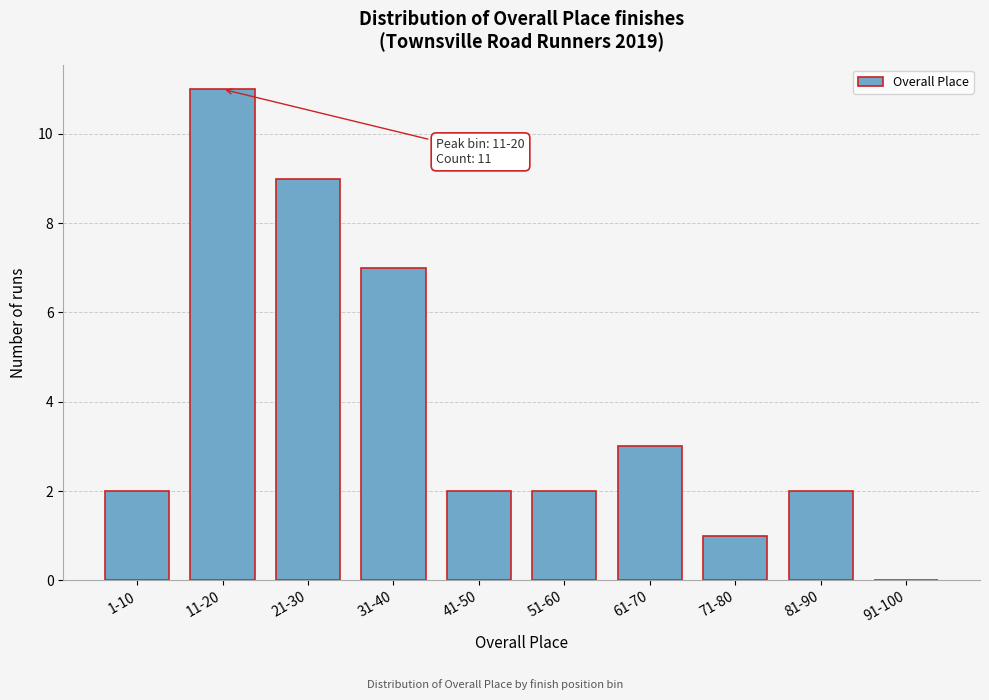

Reading left to right, transcribe all the data shown in this chart.

1-10=2	11-20=11	21-30=9	31-40=7	41-50=2	51-60=2	61-70=3	71-80=1	81-90=2	91-100=0